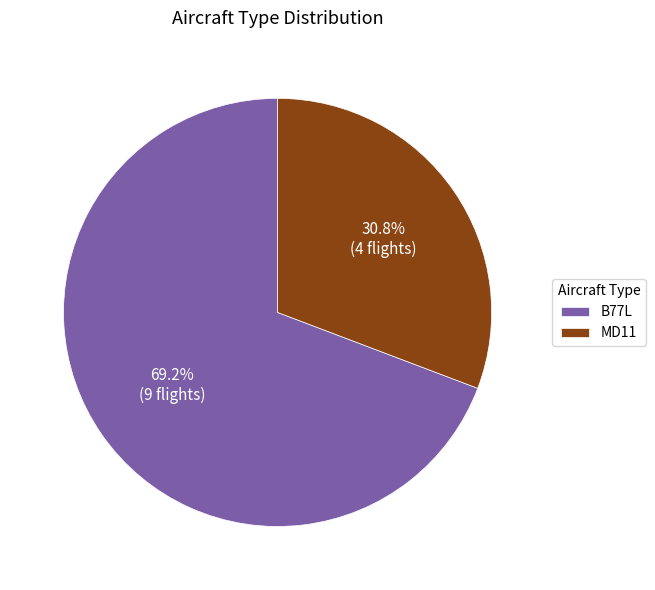

True or false: MD11 accounts for 44% of the total.

False